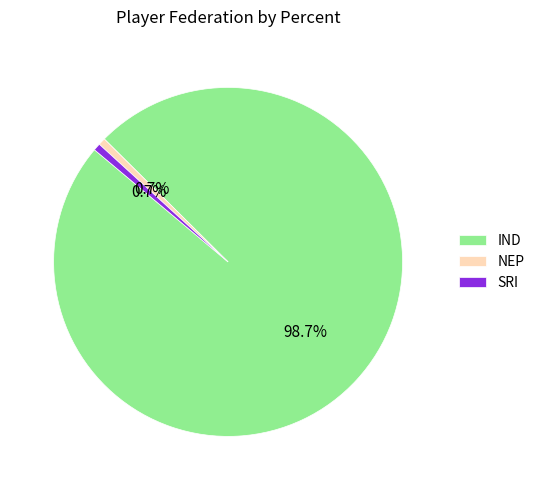

Which slice represents more than half of the pie?

IND